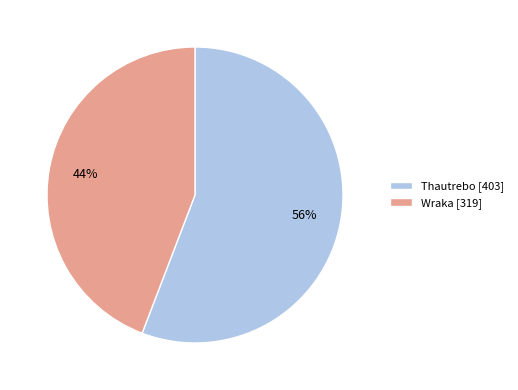

Rank the categories by value from lowest to highest.

Wraka, Thautrebo